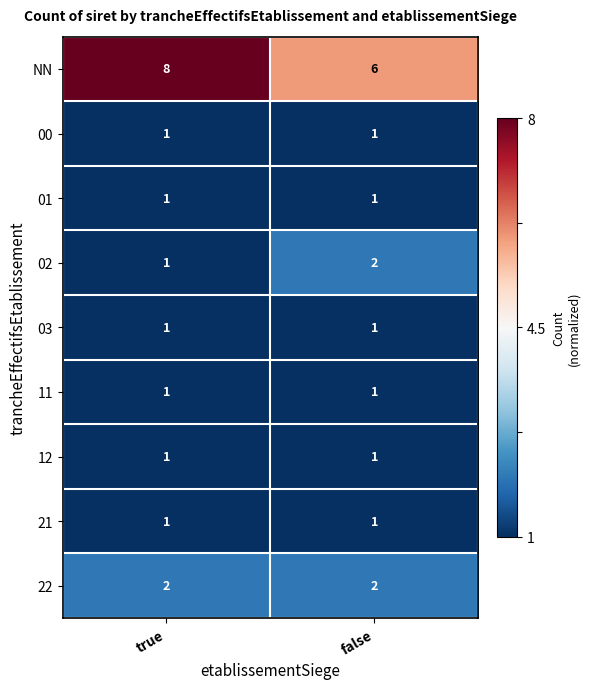

What is the average value of the NN series?

7